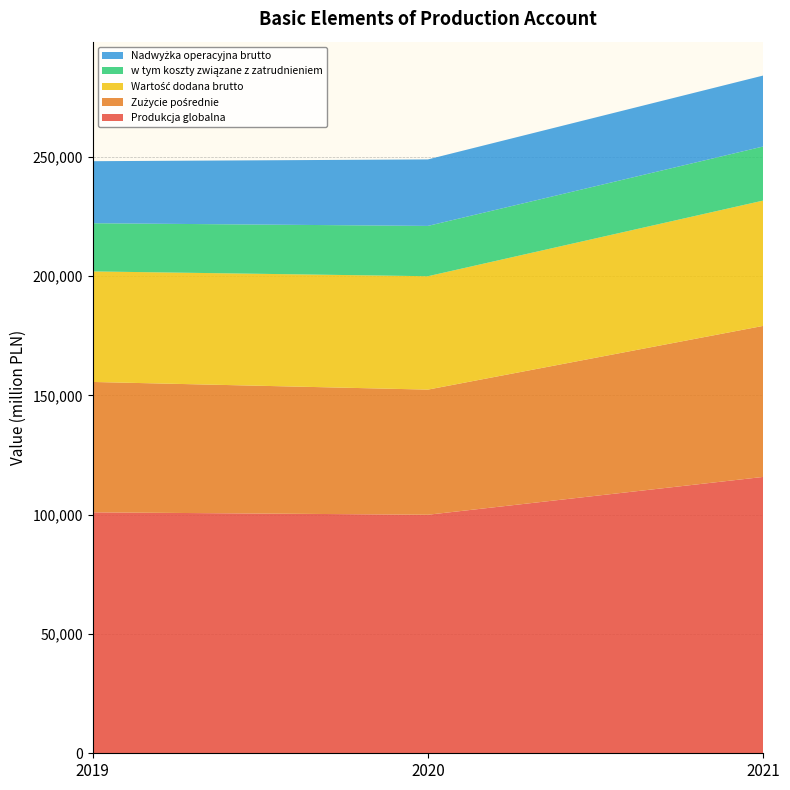

Reading left to right, list all the values displayed in this chart.

Produkcja globalna: 2019=101013	2020=100004	2021=115861
Zużycie pośrednie: 2019=54666	2020=52466	2021=63319
Wartość dodana brutto: 2019=46347	2020=47538	2021=52542
w tym koszty związane z zatrudnieniem: 2019=20198	2020=21093	2021=22673
Nadwyżka operacyjna brutto: 2019=26008	2020=27876	2021=29744